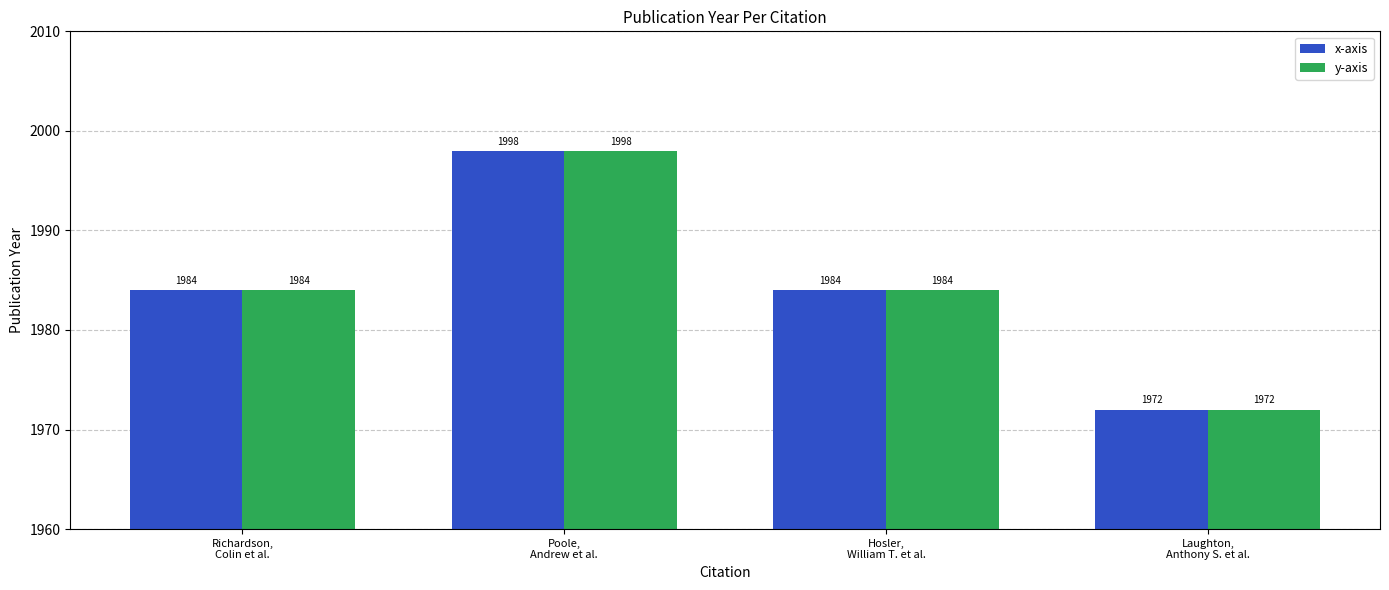

How many x-axis values are between 1984 and 1998?

3